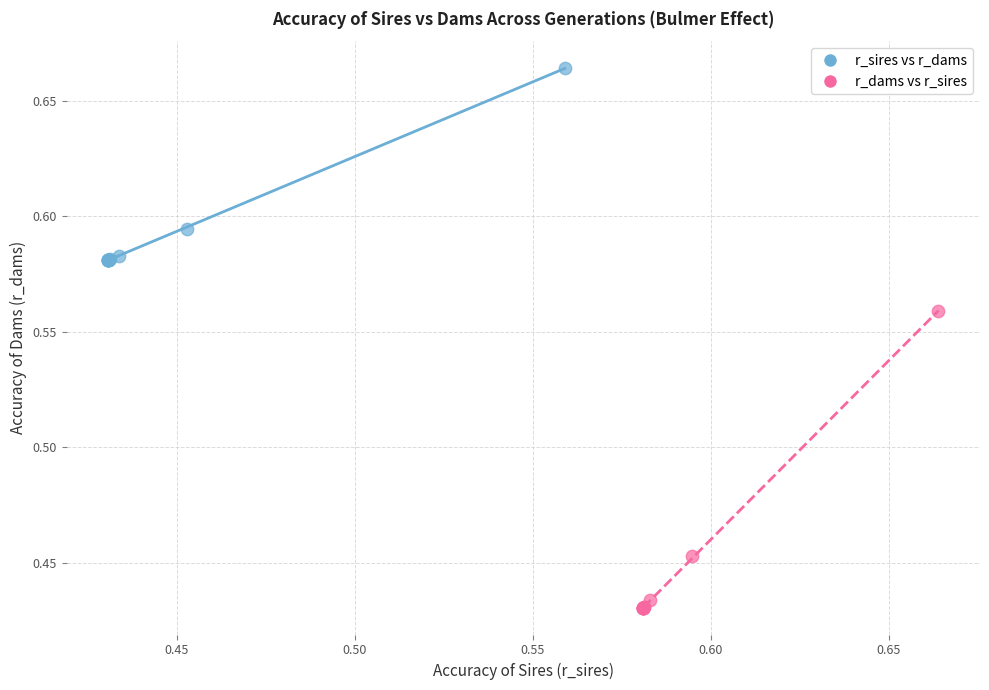

Which series contains the lowest Y value?

r_dams vs r_sires